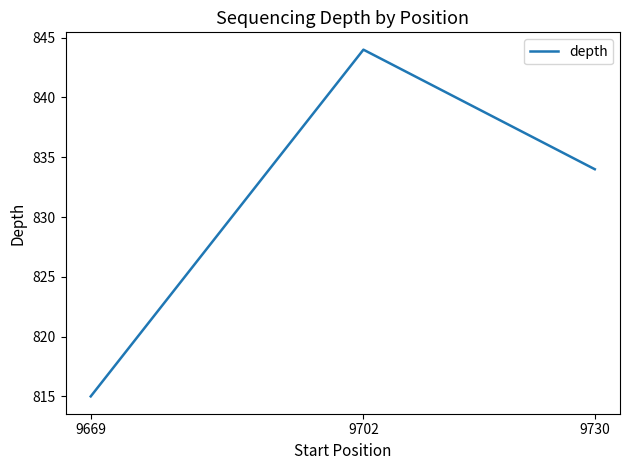

Reading left to right, what are all the values shown in this chart?

9669=815	9702=844	9730=834